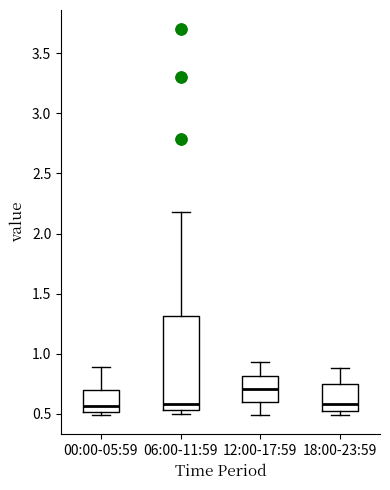

Reading left to right, transcribe this box plot: for each box, give where its median line is, the range the box spans, and where its two whiskers end, as read against the y-axis. The values are not printed on the chart, so give them approximately, as read against the axis.

00:00-05:59: median 0.55, box 0.50 to 0.70, whiskers 0.50 (just below the box's lower edge) to 0.90
06:00-11:59: median 0.60, box 0.55 to 1.30, whiskers 0.50 to 2.20
12:00-17:59: median 0.70, box 0.60 to 0.80, whiskers 0.50 to 0.95
18:00-23:59: median 0.60, box 0.50 to 0.75, whiskers 0.50 (just below the box's lower edge) to 0.90